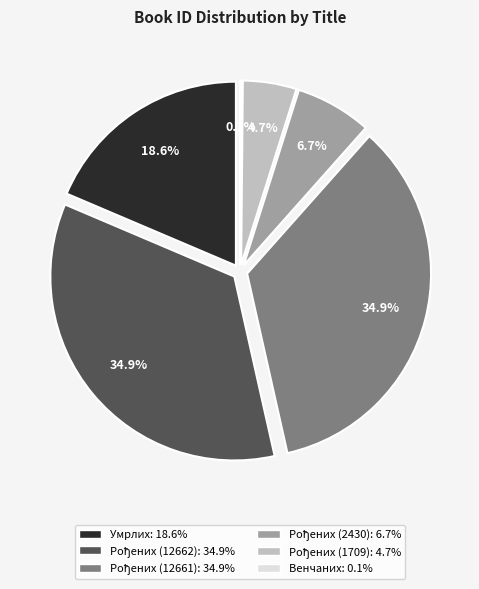

The Матична књига рођених (12662) slice represents 24% of the pie. True or false?

False